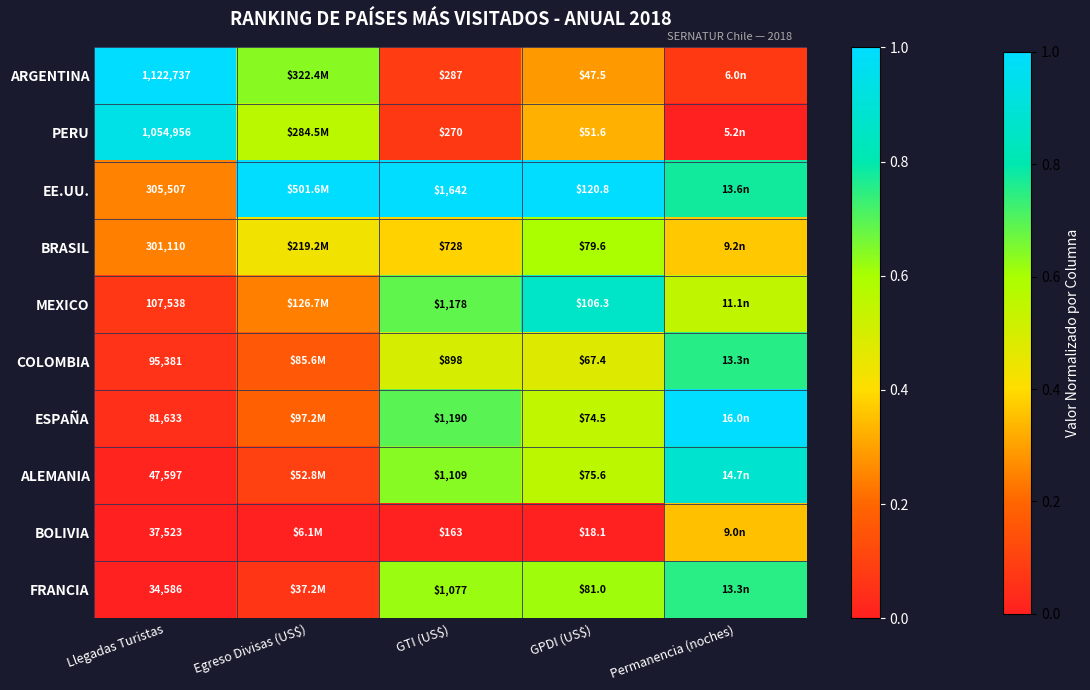

Which has a higher value, Permanencia (noches) or GTI (US$)?

GTI (US$)